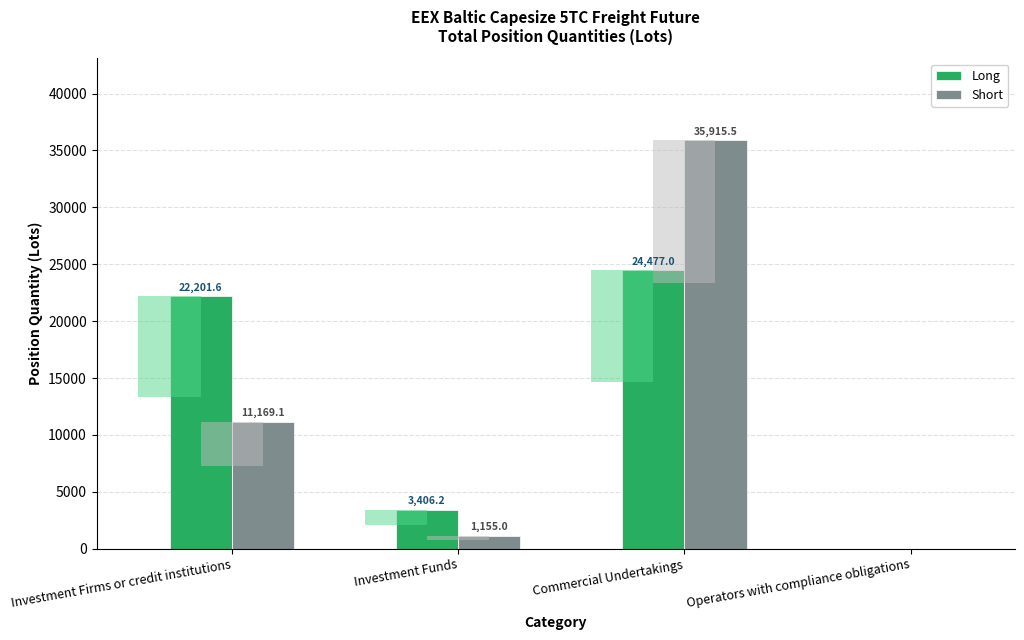

What is the label of the 3rd bar from the left?

Commercial Undertakings